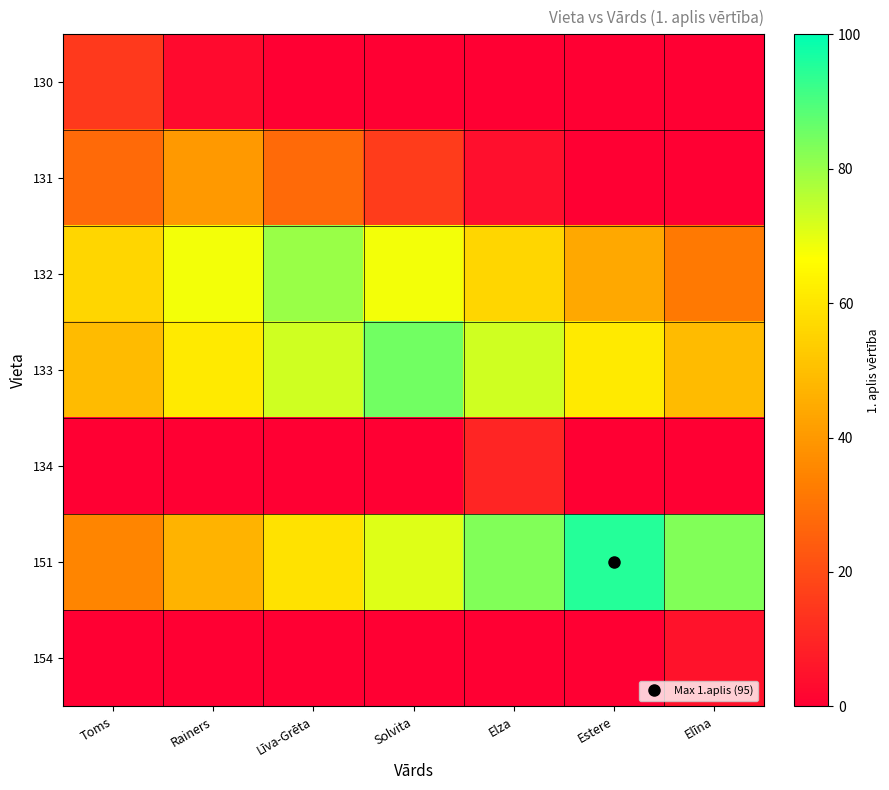

Is it true that row_6 equals -3 at Elza?

False